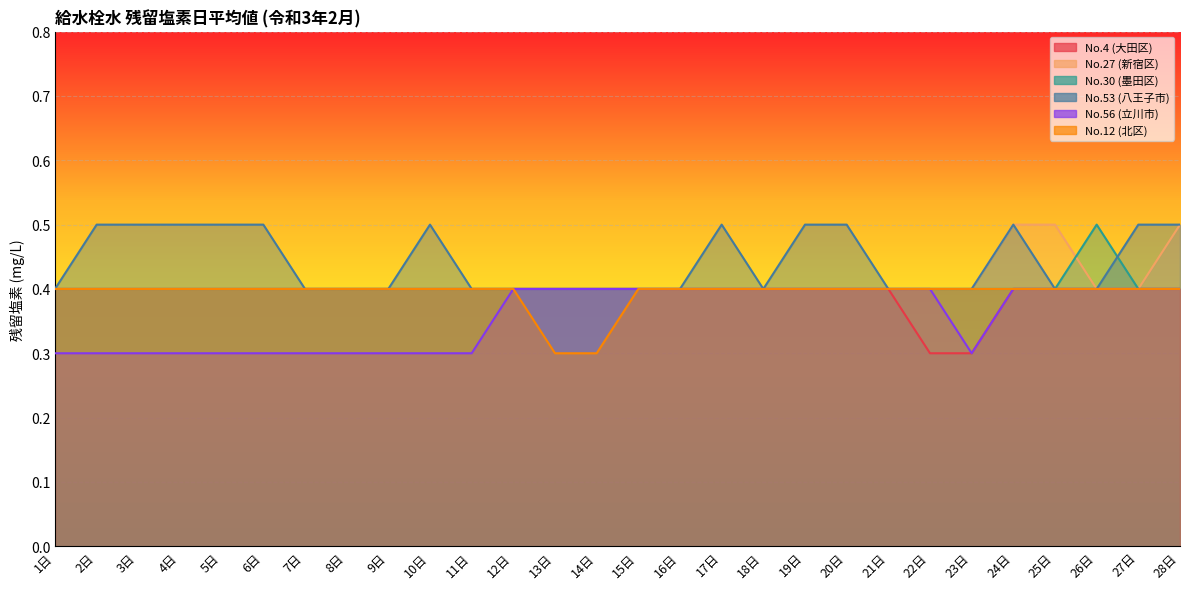

Reading left to right, transcribe all the data shown in this chart.

No.4 (大田区): 1日=0.4	2日=0.4	3日=0.4	4日=0.4	5日=0.4	6日=0.4	7日=0.4	8日=0.4	9日=0.4	10日=0.4	11日=0.4	12日=0.4	13日=0.4	14日=0.4	15日=0.4	16日=0.4	17日=0.4	18日=0.4	19日=0.4	20日=0.4	21日=0.4	22日=0.3	23日=0.3	24日=0.4	25日=0.4	26日=0.4	27日=0.4	28日=0.4
No.27 (新宿区): 1日=0.4	2日=0.4	3日=0.4	4日=0.4	5日=0.4	6日=0.4	7日=0.4	8日=0.4	9日=0.4	10日=0.4	11日=0.4	12日=0.4	13日=0.4	14日=0.4	15日=0.4	16日=0.4	17日=0.4	18日=0.4	19日=0.4	20日=0.4	21日=0.4	22日=0.4	23日=0.4	24日=0.5	25日=0.5	26日=0.4	27日=0.4	28日=0.5
No.30 (墨田区): 1日=0.4	2日=0.4	3日=0.4	4日=0.4	5日=0.4	6日=0.4	7日=0.4	8日=0.4	9日=0.4	10日=0.4	11日=0.4	12日=0.4	13日=0.4	14日=0.4	15日=0.4	16日=0.4	17日=0.4	18日=0.4	19日=0.4	20日=0.4	21日=0.4	22日=0.4	23日=0.4	24日=0.4	25日=0.4	26日=0.5	27日=0.4	28日=0.4
No.53 (八王子市): 1日=0.4	2日=0.5	3日=0.5	4日=0.5	5日=0.5	6日=0.5	7日=0.4	8日=0.4	9日=0.4	10日=0.5	11日=0.4	12日=0.4	13日=0.4	14日=0.4	15日=0.4	16日=0.4	17日=0.5	18日=0.4	19日=0.5	20日=0.5	21日=0.4	22日=0.4	23日=0.4	24日=0.5	25日=0.4	26日=0.4	27日=0.5	28日=0.5
No.56 (立川市): 1日=0.3	2日=0.3	3日=0.3	4日=0.3	5日=0.3	6日=0.3	7日=0.3	8日=0.3	9日=0.3	10日=0.3	11日=0.3	12日=0.4	13日=0.4	14日=0.4	15日=0.4	16日=0.4	17日=0.4	18日=0.4	19日=0.4	20日=0.4	21日=0.4	22日=0.4	23日=0.3	24日=0.4	25日=0.4	26日=0.4	27日=0.4	28日=0.4
No.12 (北区): 1日=0.4	2日=0.4	3日=0.4	4日=0.4	5日=0.4	6日=0.4	7日=0.4	8日=0.4	9日=0.4	10日=0.4	11日=0.4	12日=0.4	13日=0.3	14日=0.3	15日=0.4	16日=0.4	17日=0.4	18日=0.4	19日=0.4	20日=0.4	21日=0.4	22日=0.4	23日=0.4	24日=0.4	25日=0.4	26日=0.4	27日=0.4	28日=0.4